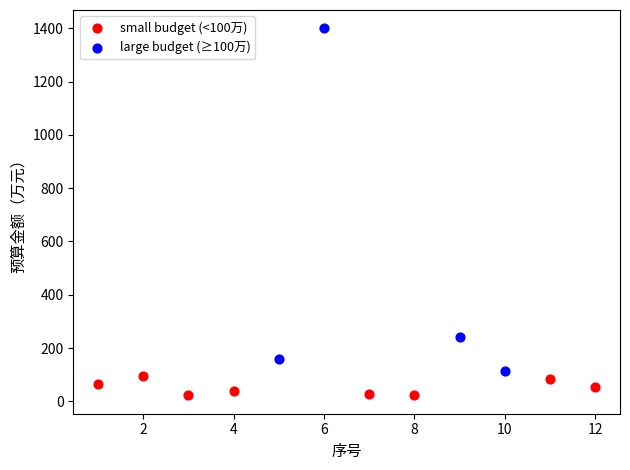

Which series reaches the maximum Y coordinate?

large budget (≥100万)